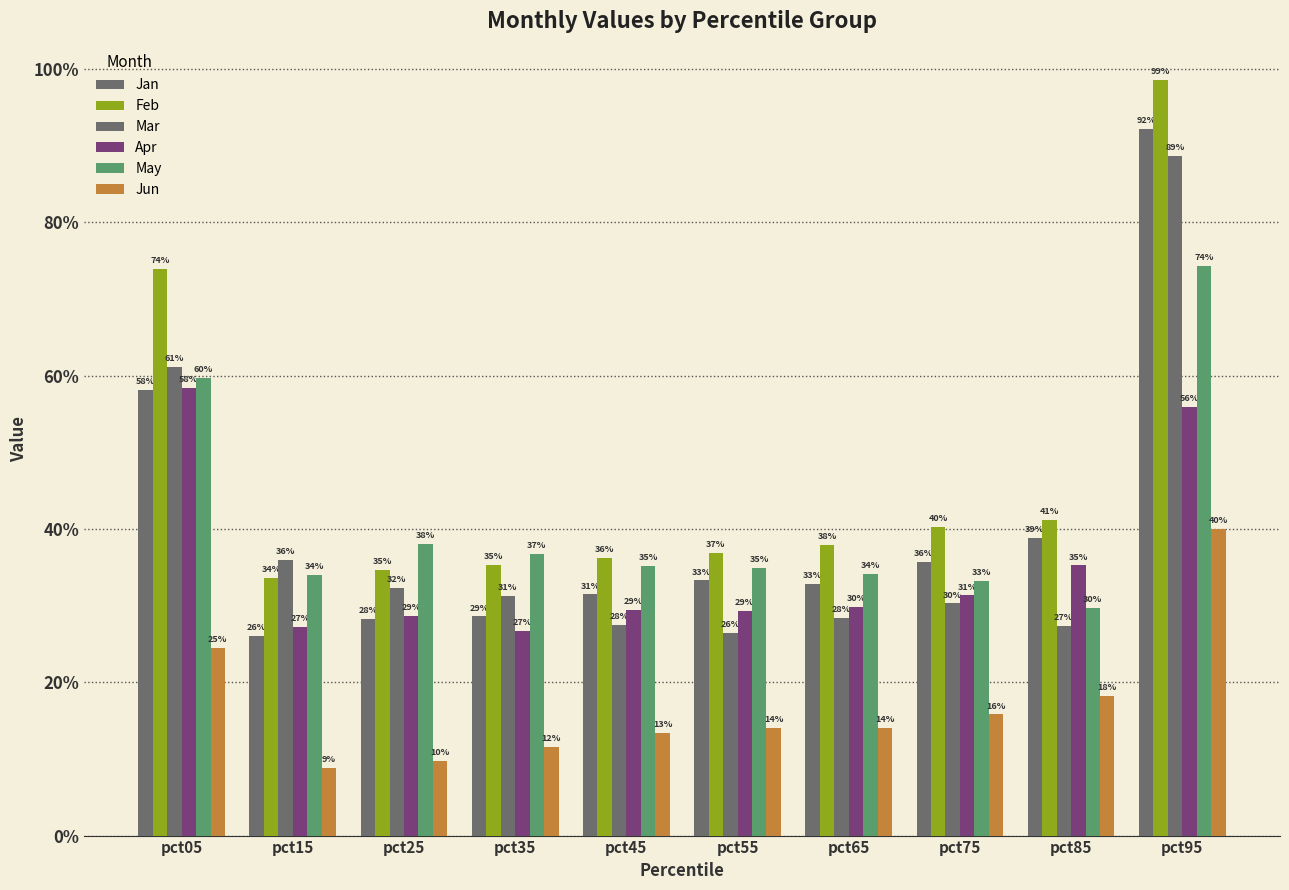

Which category has the lowest value in the Feb series?

pct15